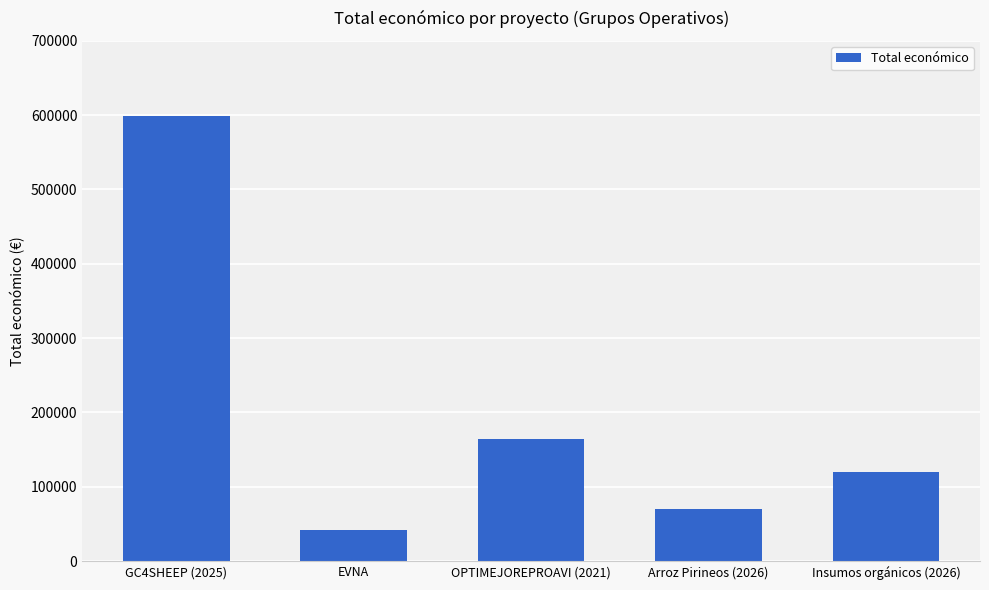

What is the sum of all values?

996093